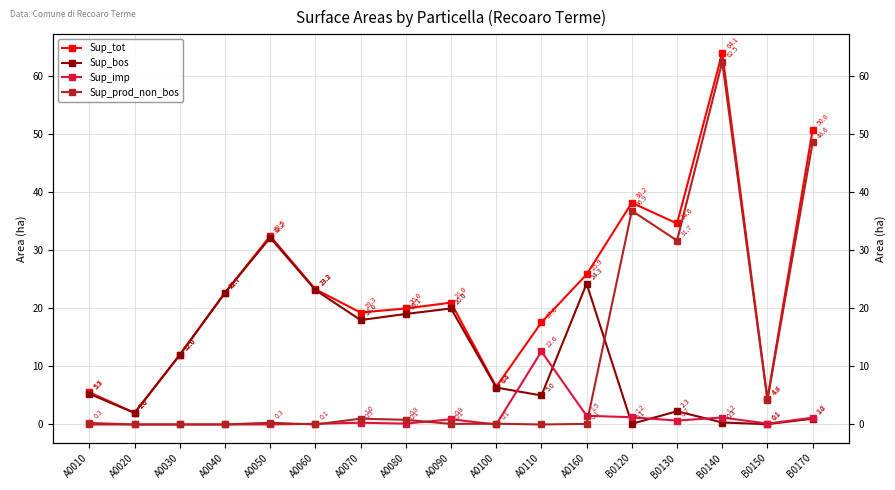

What position from the left is A0070?

7